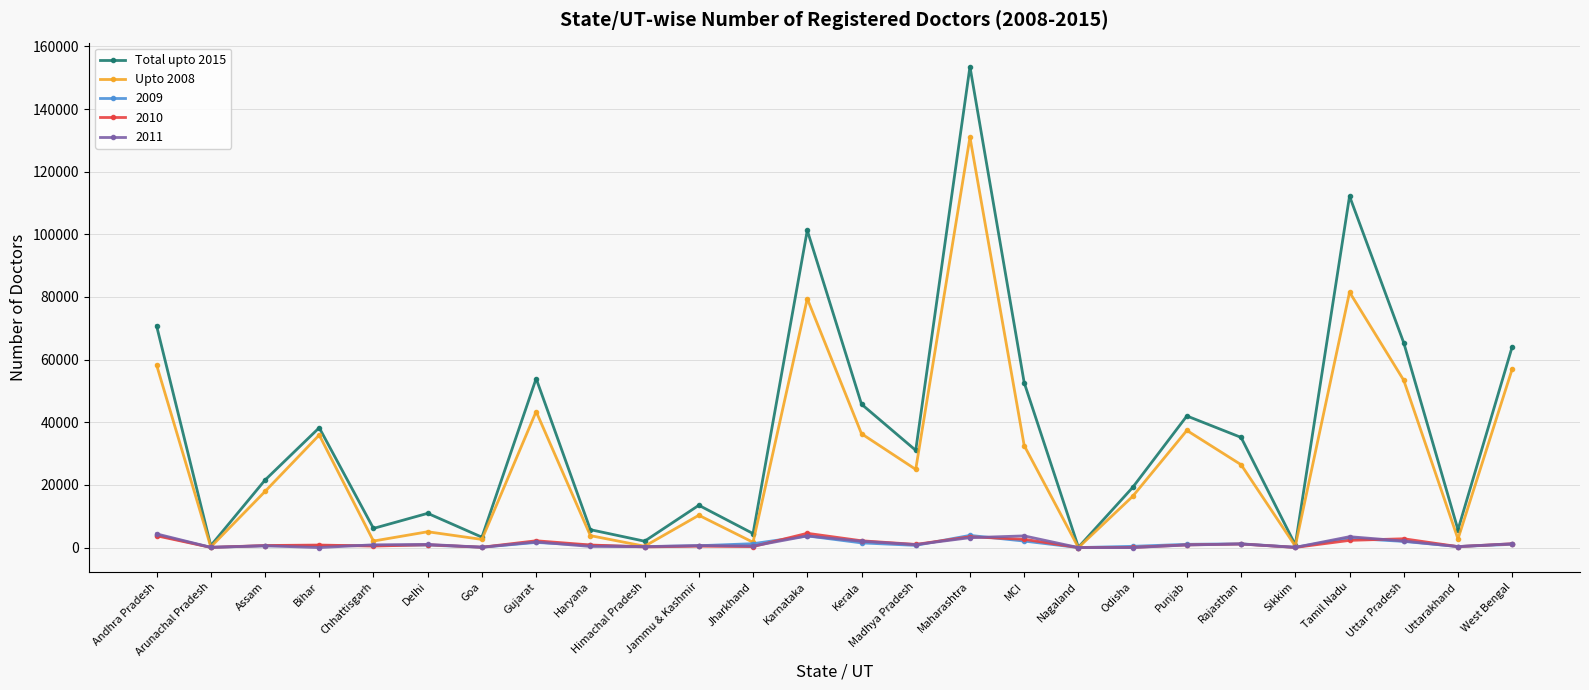

How many data points in 2009 are less than 793?

13